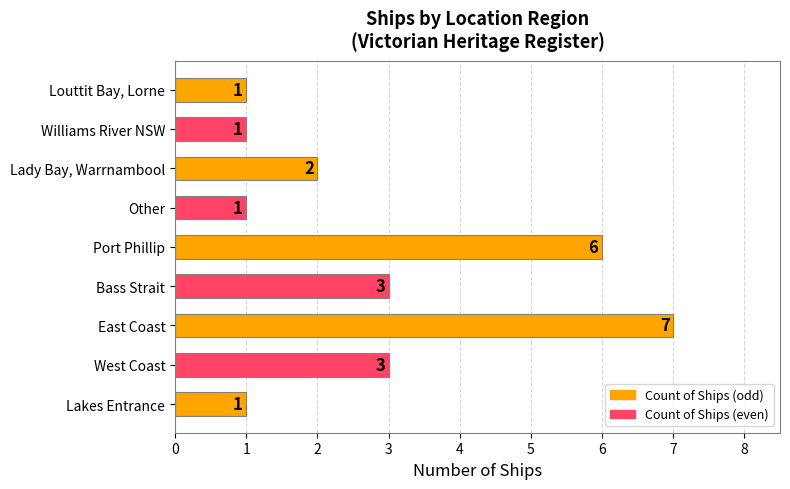

True or false: the data shows 2 at Louttit Bay, Lorne.

False